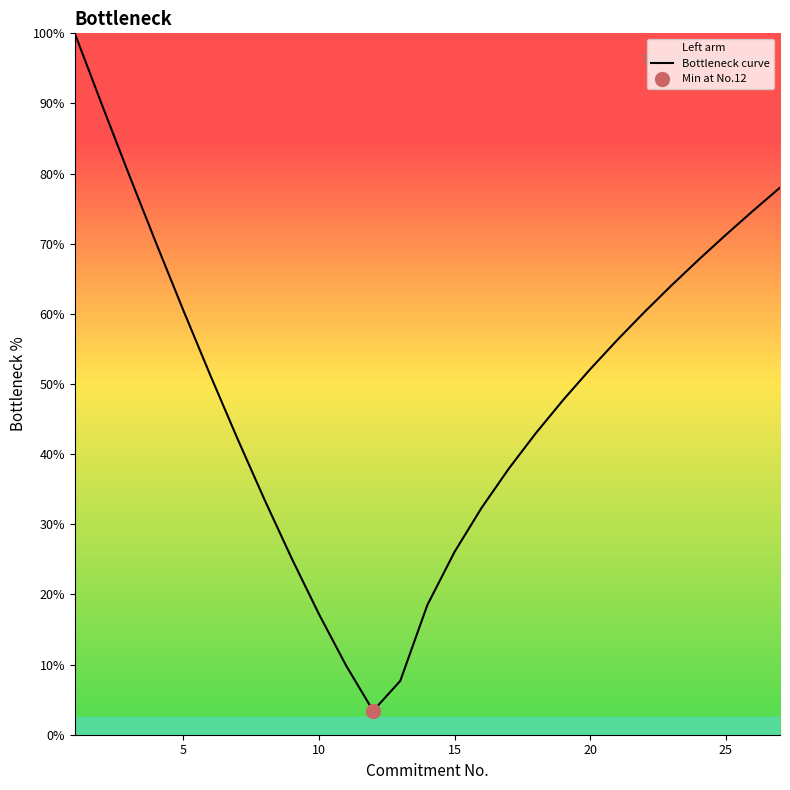

How many data points are above 51?

14